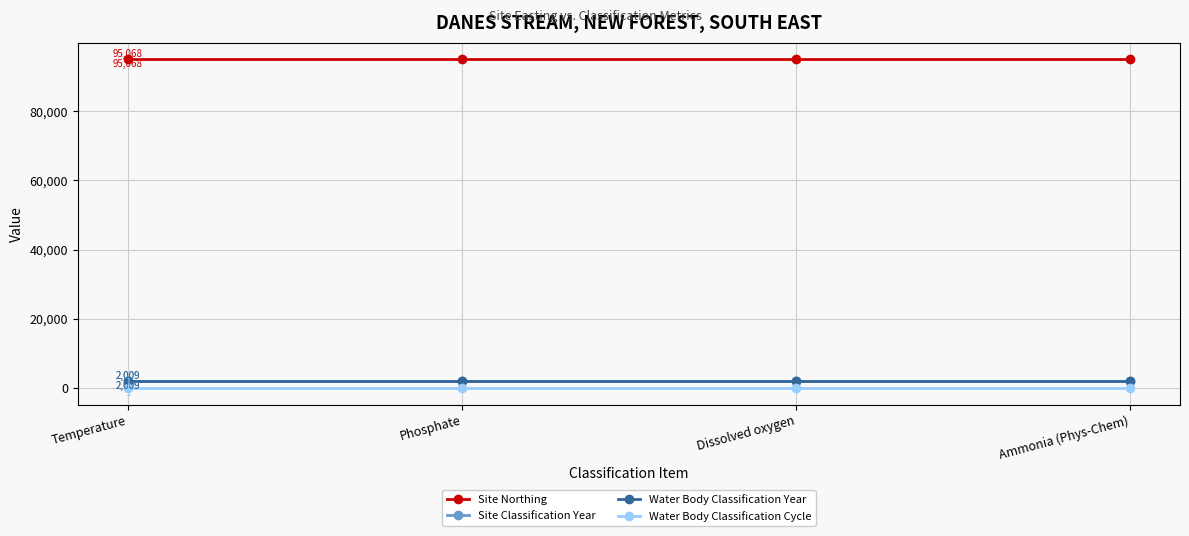

The value of Site Classification Year at Dissolved oxygen is 2658. True or false?

False